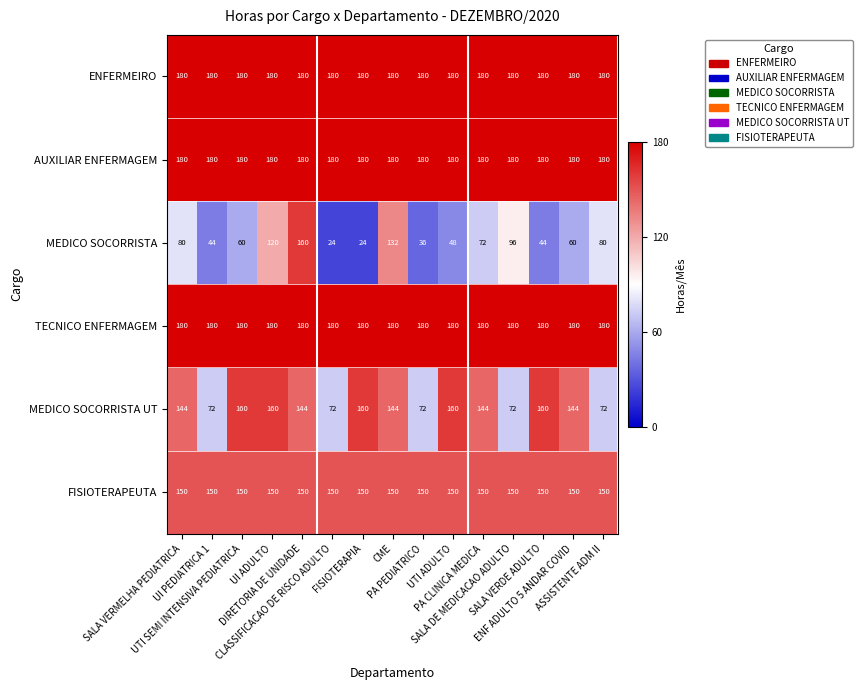

At which category is the sum across all series the highest?

DIRETORIA DE UNIDADE